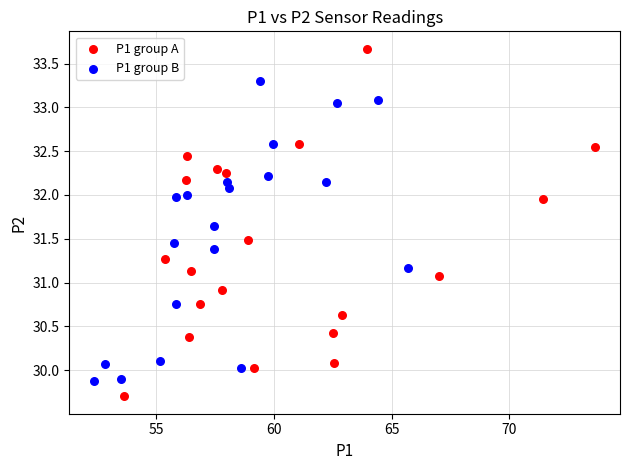

Which series contains the lowest Y value?

P1 group A